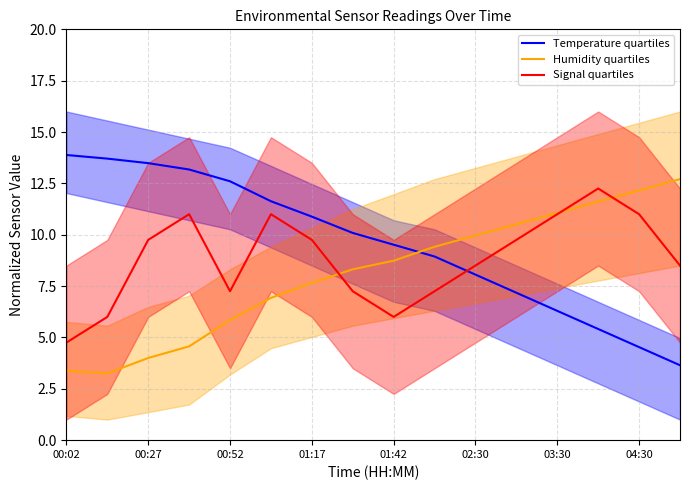

Rank the series by their average value, from highest to lowest.

Temperature quartiles, Signal quartiles, Humidity quartiles